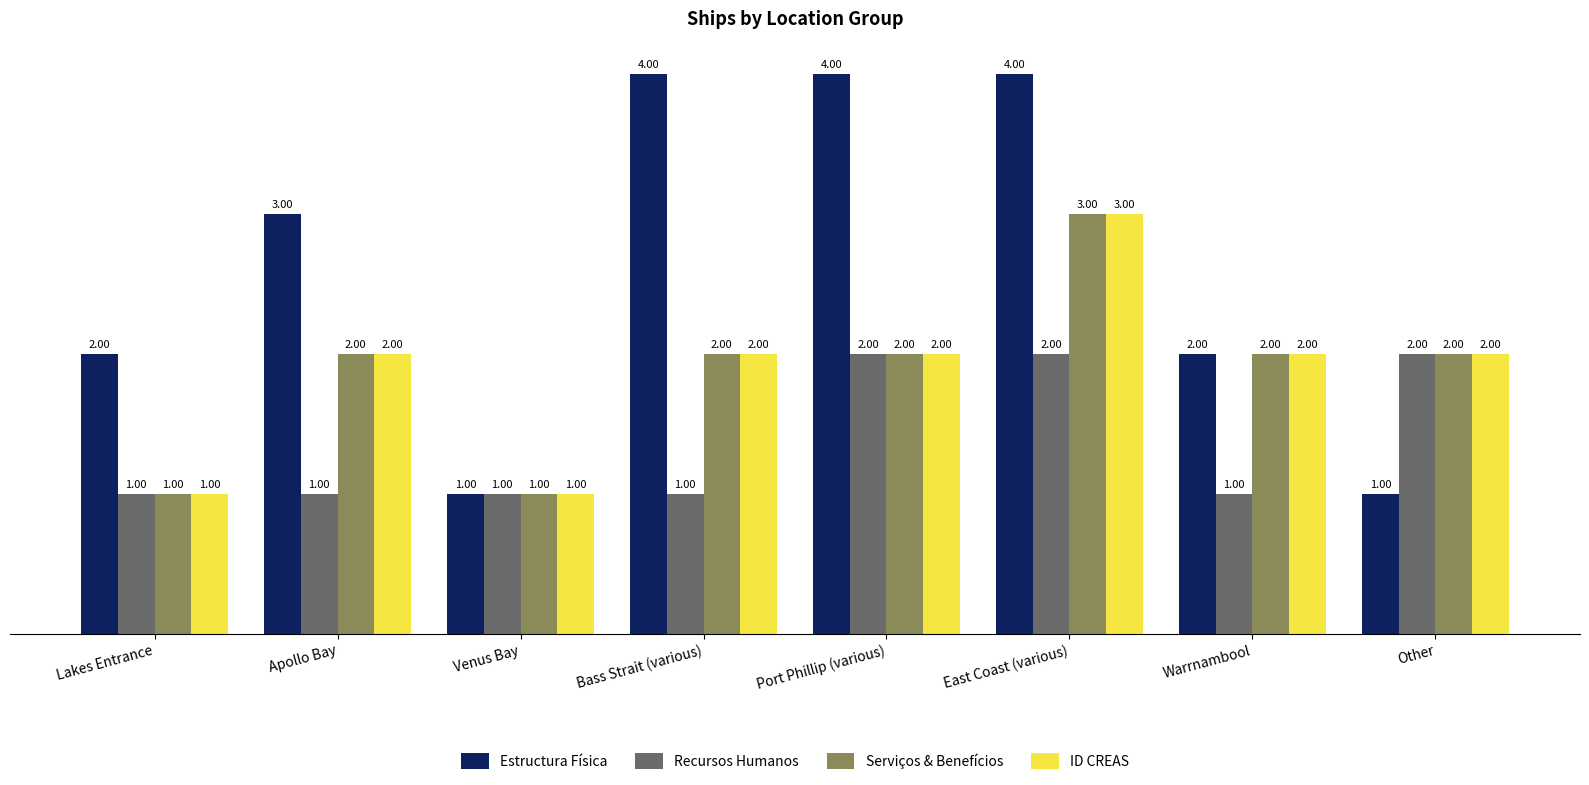

Reading left to right, transcribe all the data shown in this chart.

Estructura Física: Lakes Entrance=2	Apollo Bay=3	Venus Bay=1	Bass Strait (various)=4	Port Phillip (various)=4	East Coast (various)=4	Warrnambool=2	Other=1
Recursos Humanos: Lakes Entrance=1	Apollo Bay=1	Venus Bay=1	Bass Strait (various)=1	Port Phillip (various)=2	East Coast (various)=2	Warrnambool=1	Other=2
Serviços & Benefícios: Lakes Entrance=1	Apollo Bay=2	Venus Bay=1	Bass Strait (various)=2	Port Phillip (various)=2	East Coast (various)=3	Warrnambool=2	Other=2
ID CREAS: Lakes Entrance=1	Apollo Bay=2	Venus Bay=1	Bass Strait (various)=2	Port Phillip (various)=2	East Coast (various)=3	Warrnambool=2	Other=2